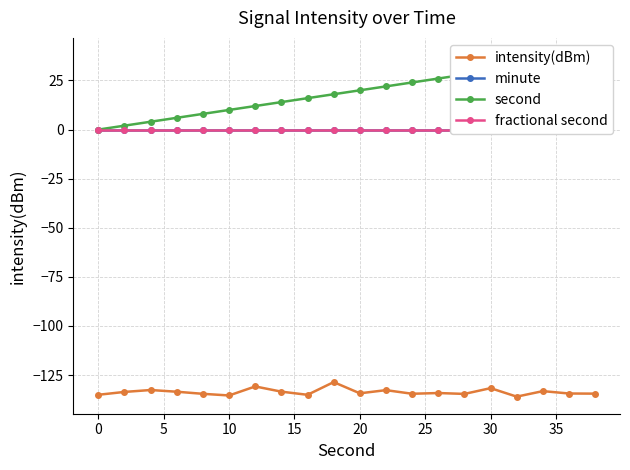

What is the lowest value of the intensity(dBm) series?

-136.0